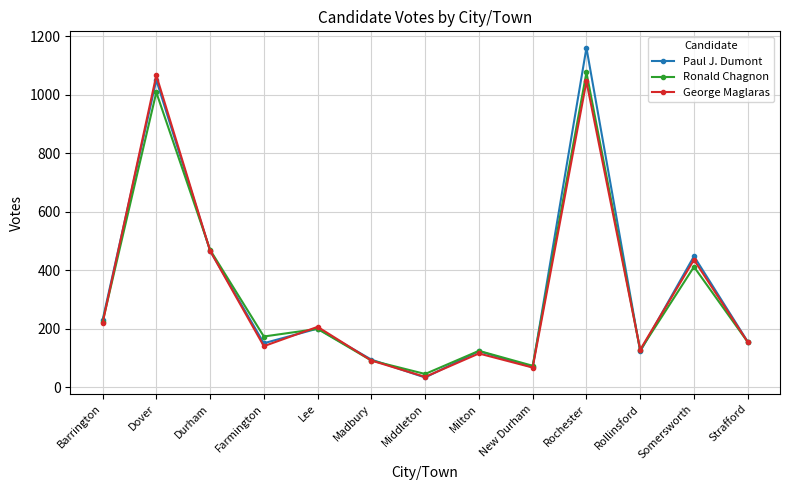

What is the value of the George Maglaras point at the 5th from the left?

207